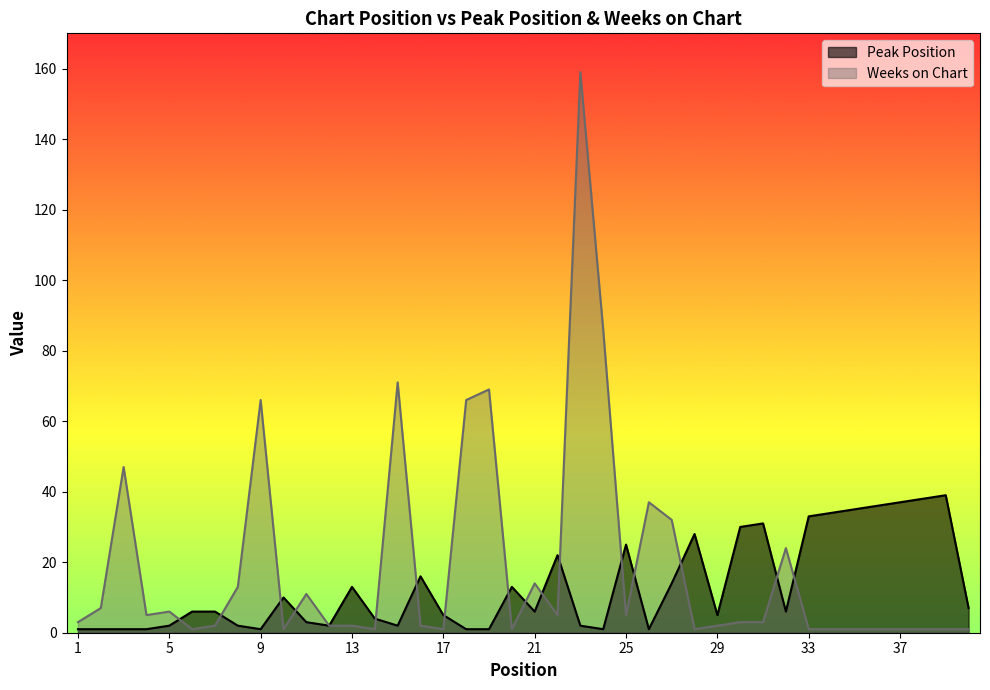

Which label corresponds to the largest value in the chart?

23